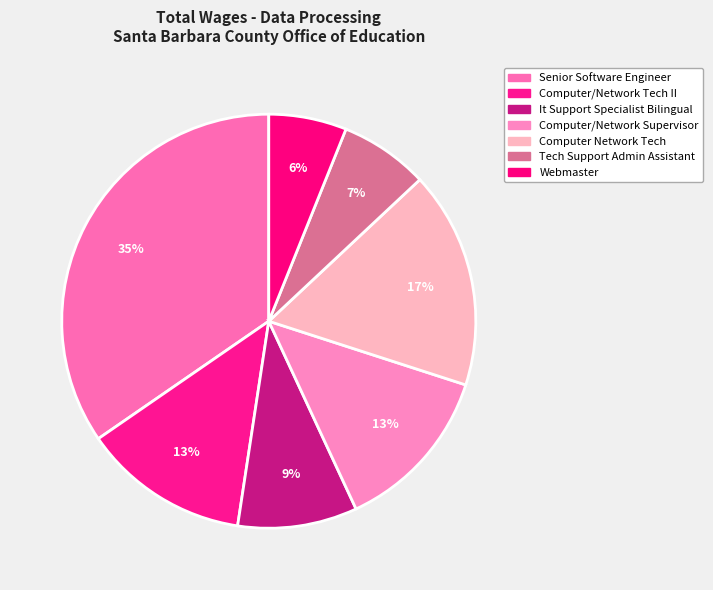

What percentage is the Tech Support Admin Assistant slice, to the nearest percent?

7%